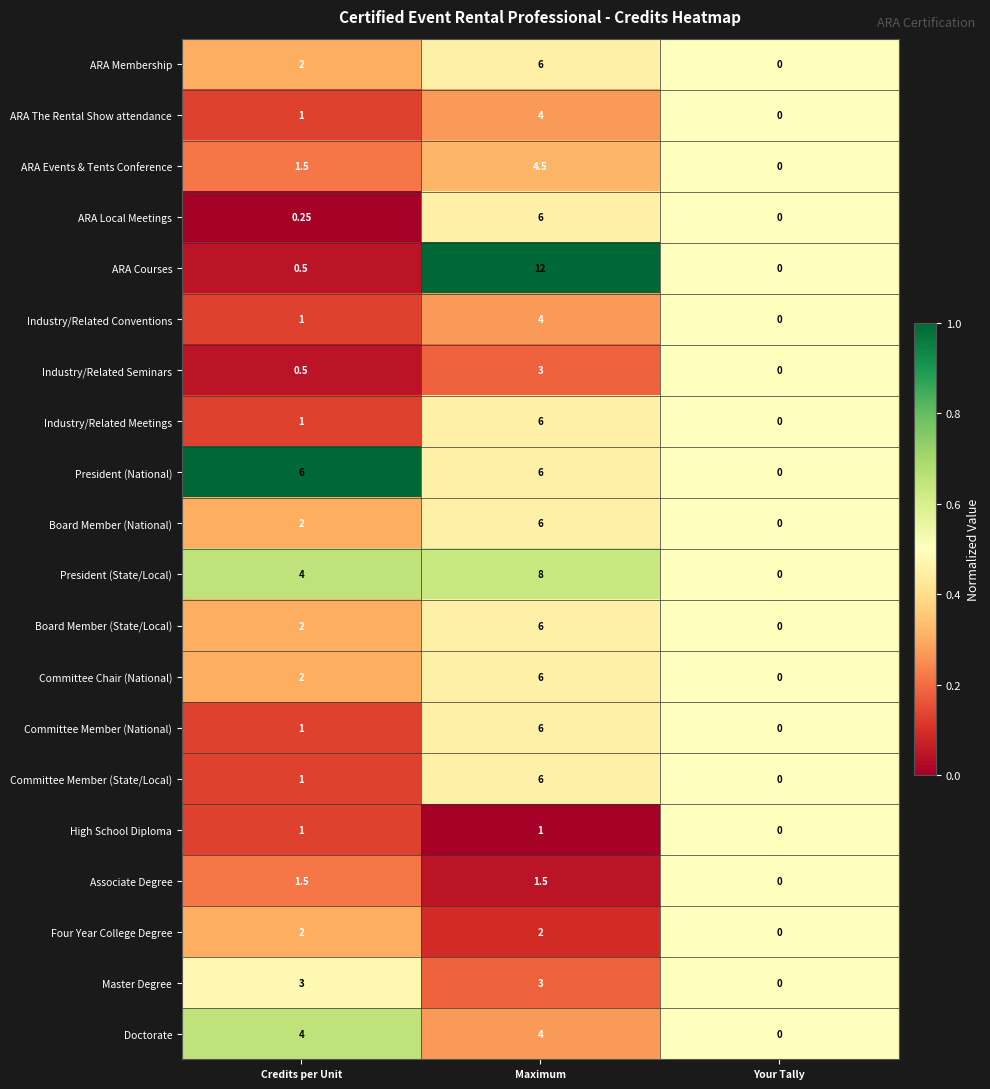

Which series changed the most between Maximum and Your Tally?

ARA Courses